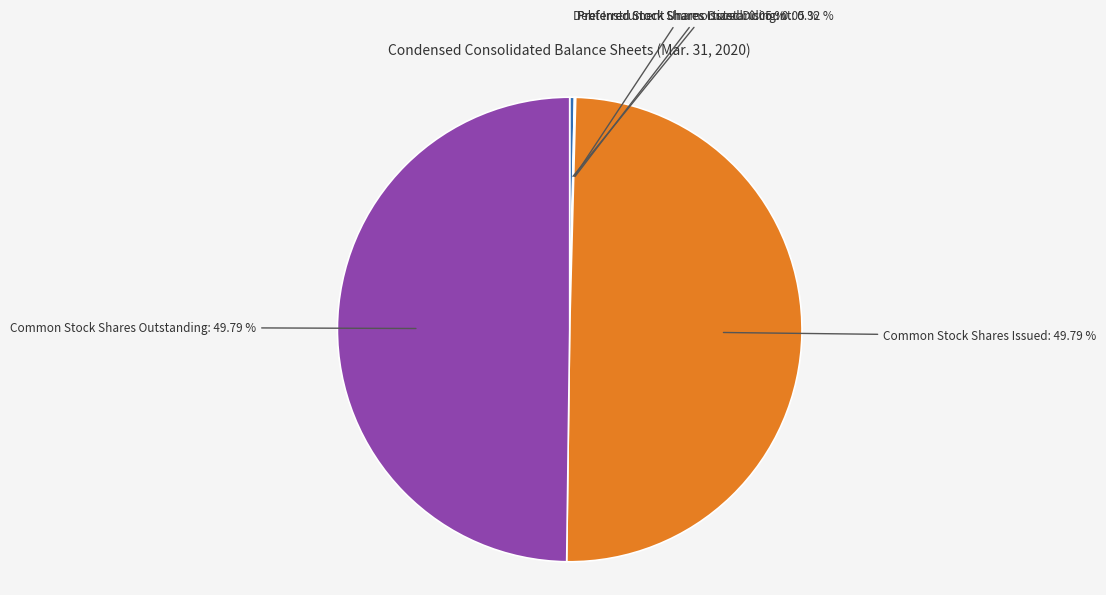

To the nearest percent, what is the average slice percentage?

20%